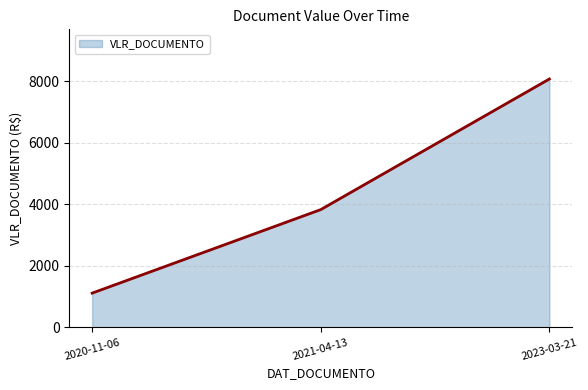

Count the number of values greater than 3828.

2